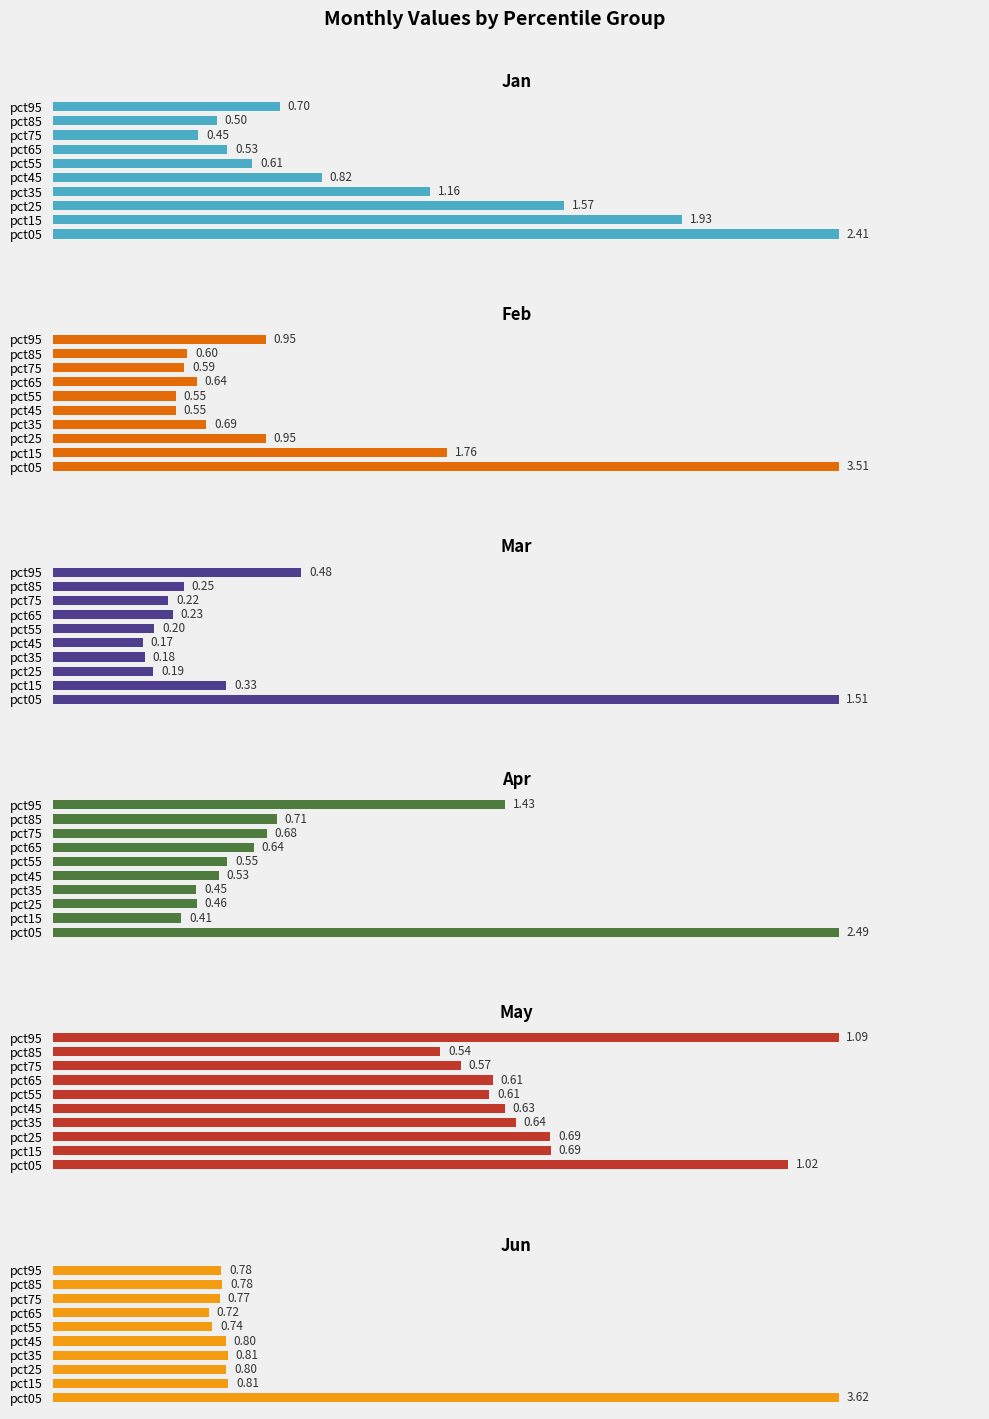

The value of May at pct05 is 0.5. True or false?

False